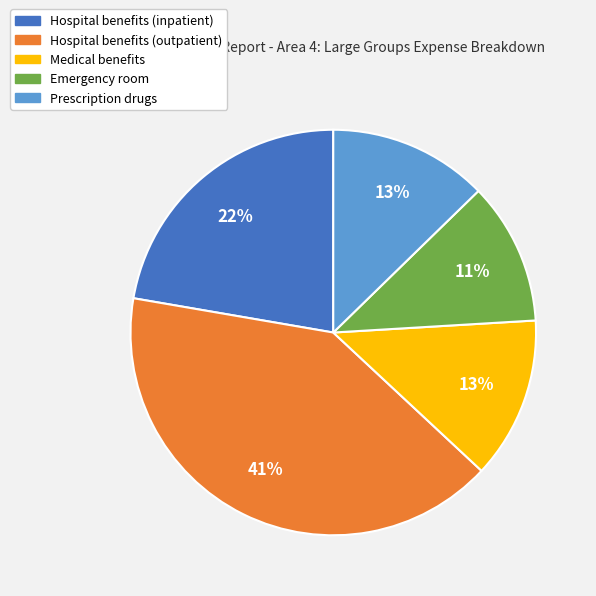

To the nearest percent, what is the average slice percentage?

20%